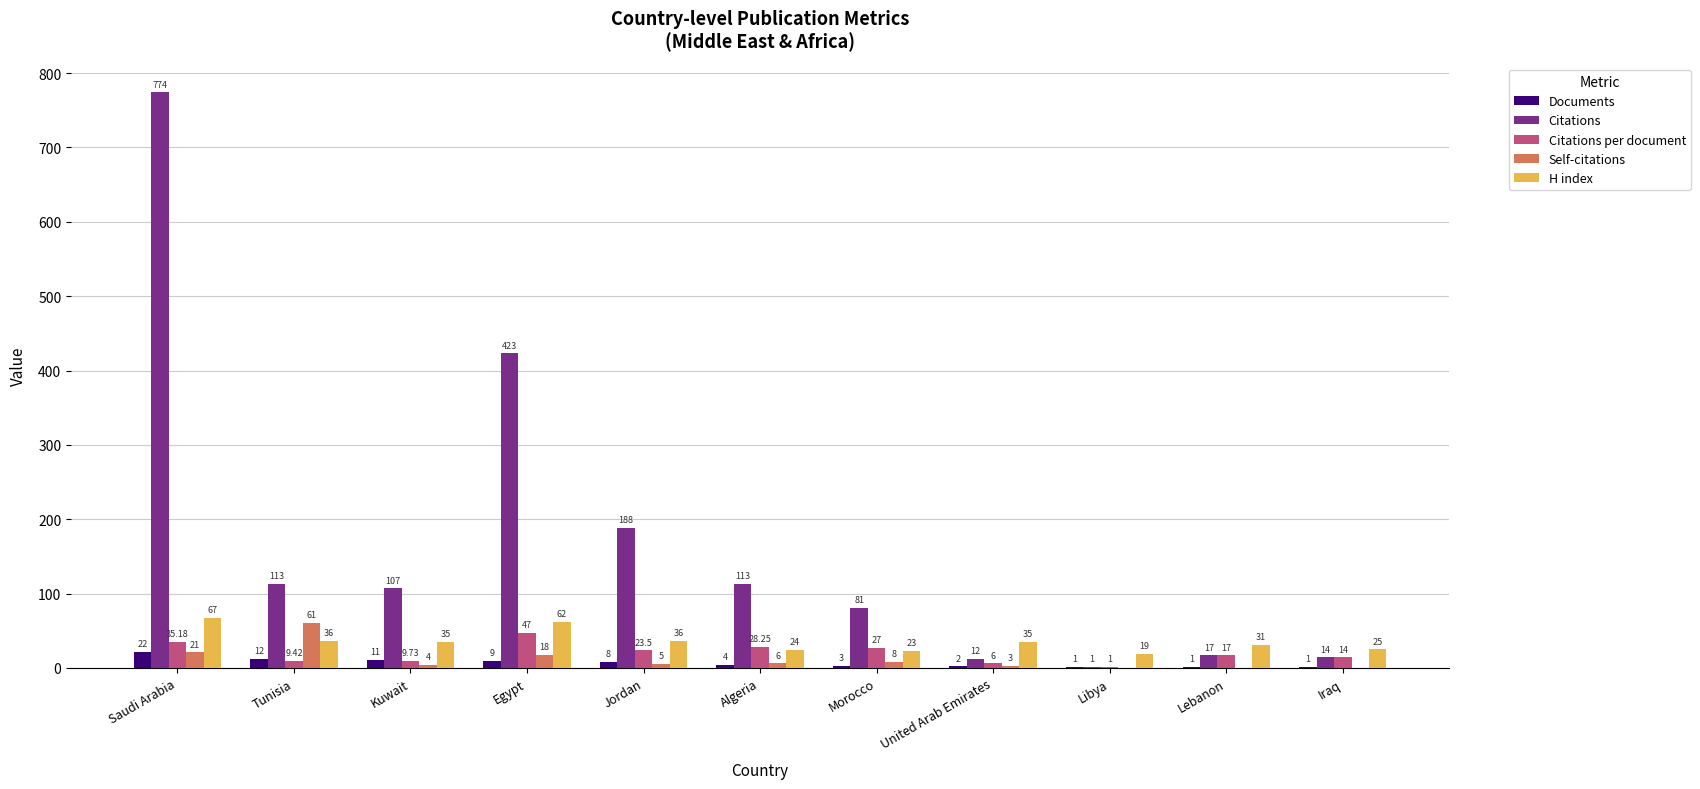

What is the sum of the H index values at Algeria and Egypt?

86.0